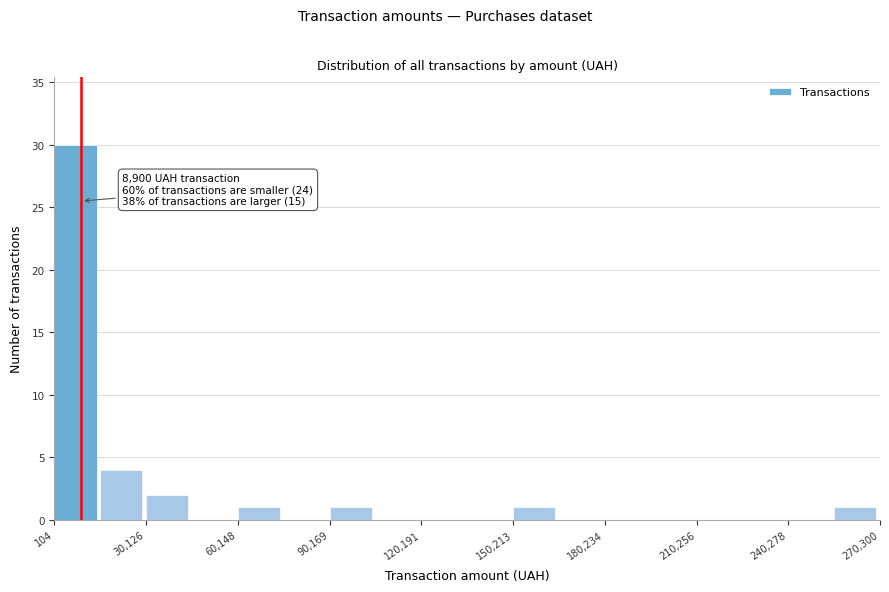

Read against the x-axis, roughly where is the centre of the tallest bar?

5000